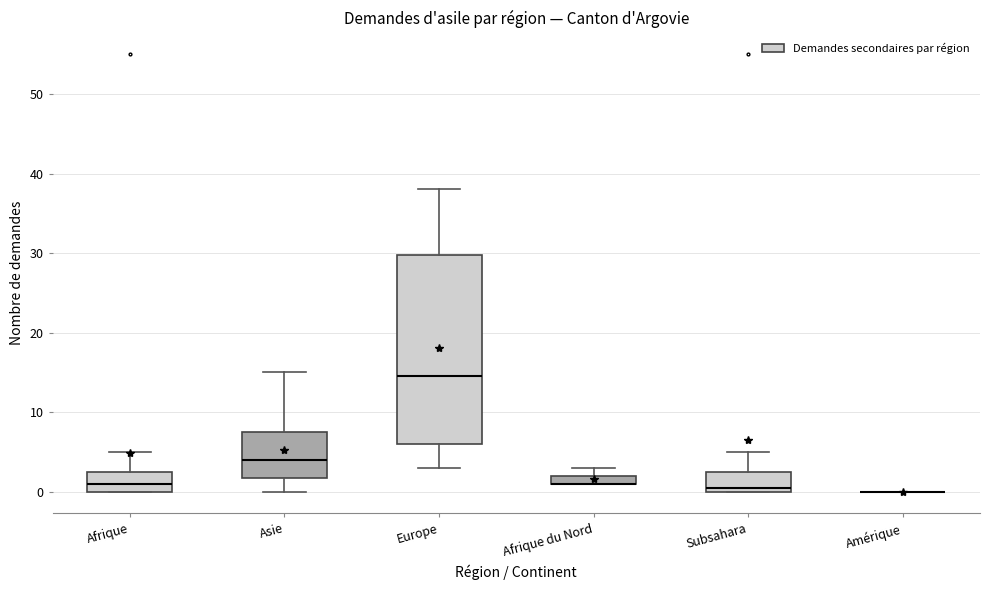

Which box is the tallest, from its lower edge to its upper edge?

Europe